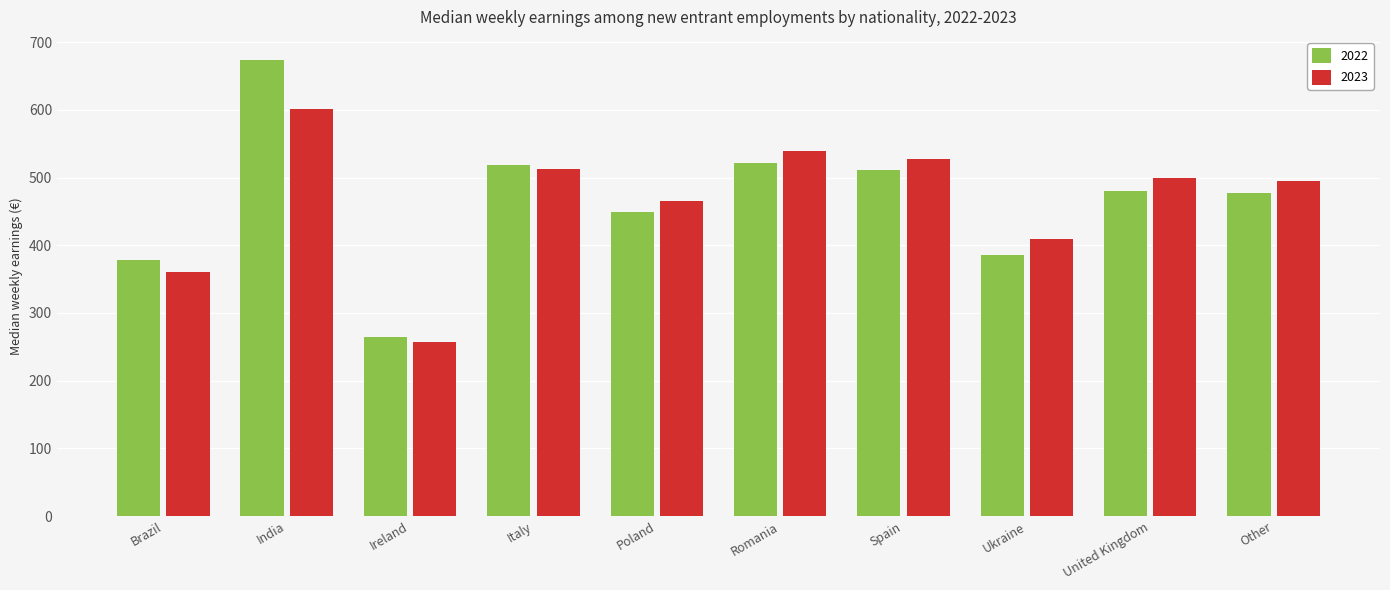

At which category is the sum across all series the highest?

India